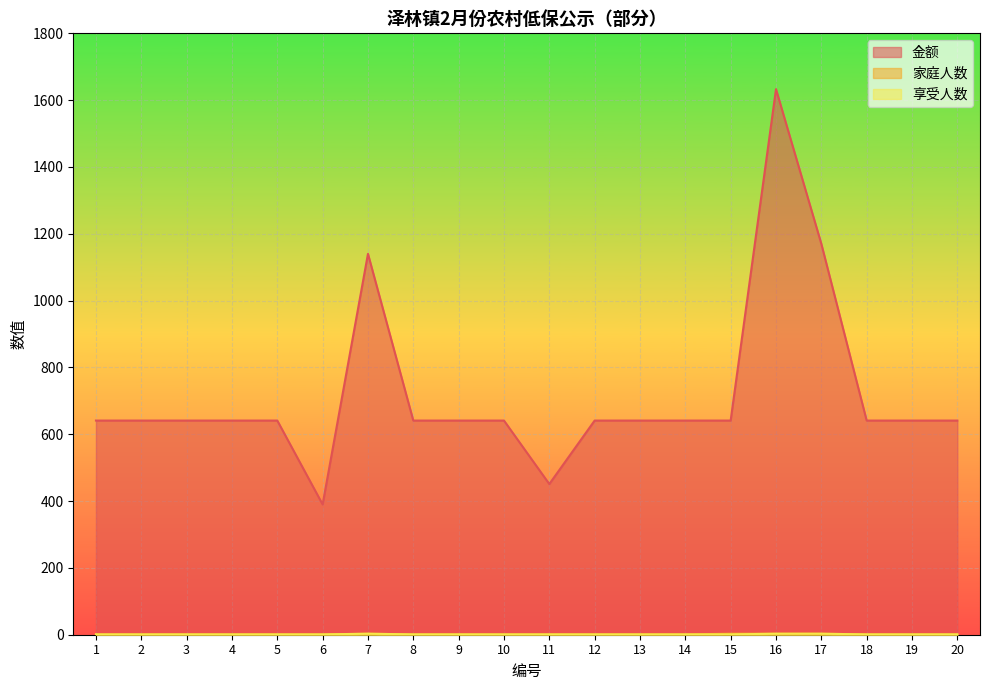

Reading left to right, transcribe all the data shown in this chart.

金额: 641	641	641	641	641	390	1140	641	641	641	451	641	641	641	641	1633	1170	641	641	641
家庭人数: 1	1	1	1	1	1	3	1	1	1	1	1	1	1	3	3	3	1	1	1
享受人数: 1	1	1	1	1	1	3	1	1	1	1	1	1	1	1	3	3	1	1	1